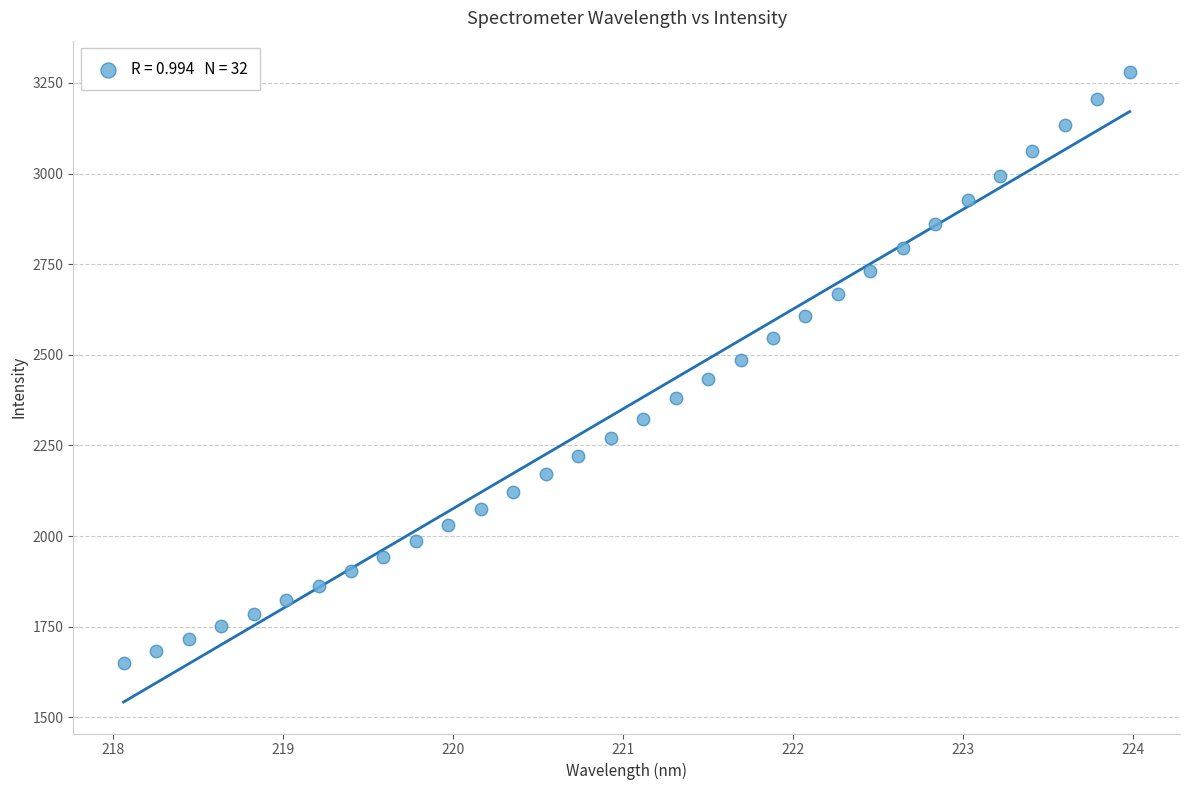

What is the range of X values (max minus min)?

5.9